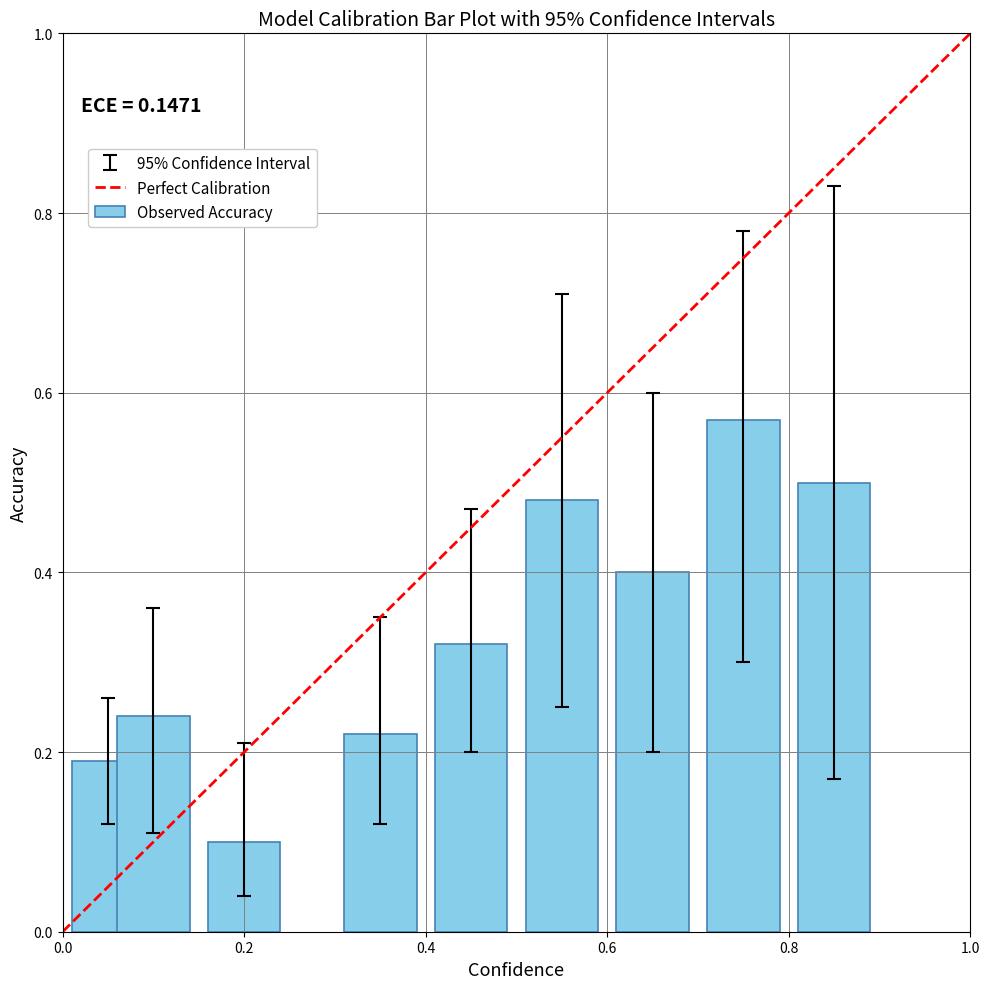

What is the minimum value shown in the chart?

0.1